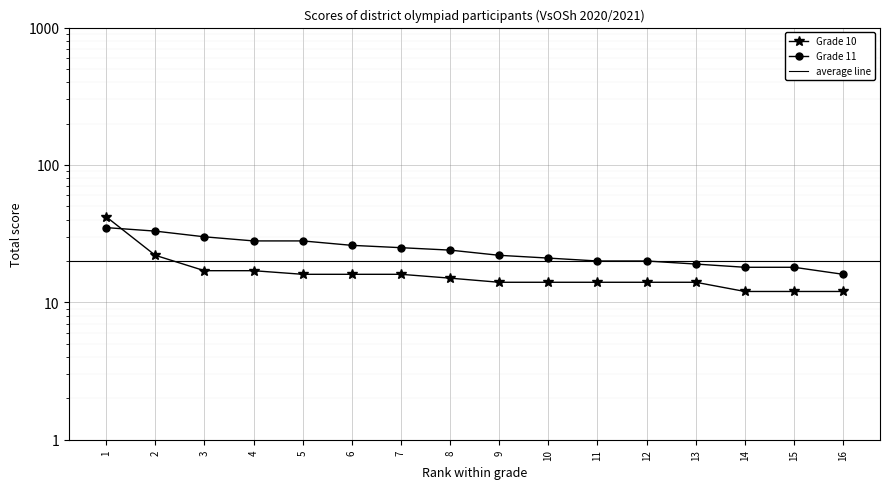

Between which two adjacent categories do Grade 10 and Grade 11 first intersect?

1 and 2